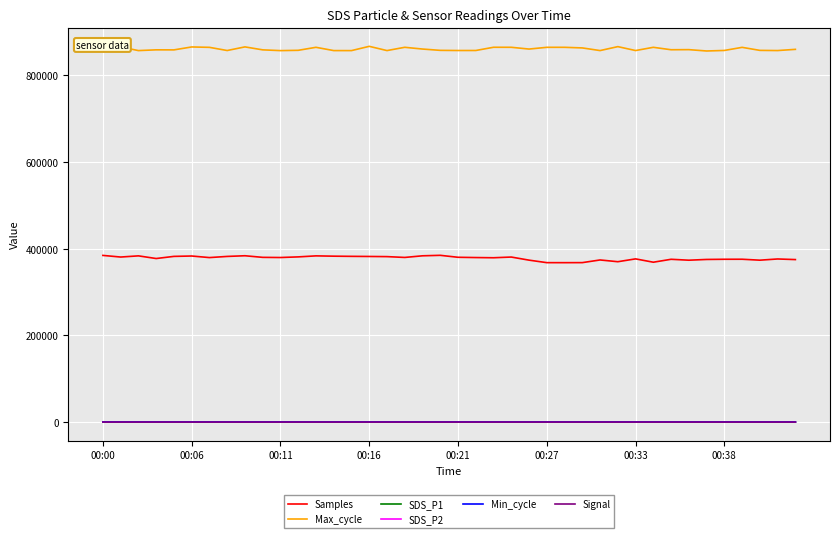

What is the minimum value for Signal?

-60.0